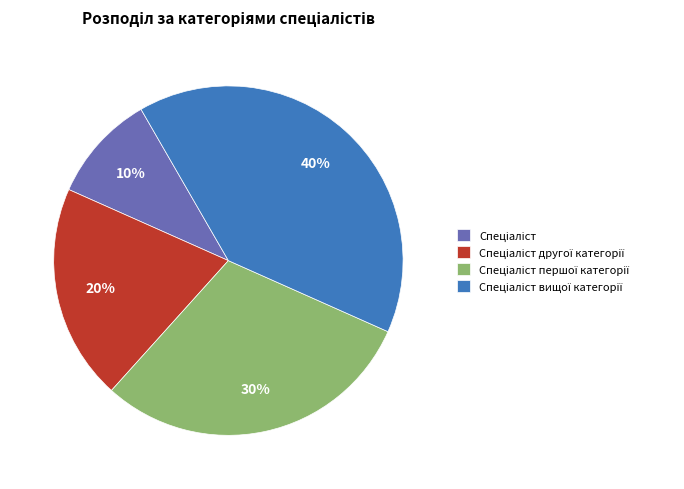

Is there a majority slice in this chart?

No